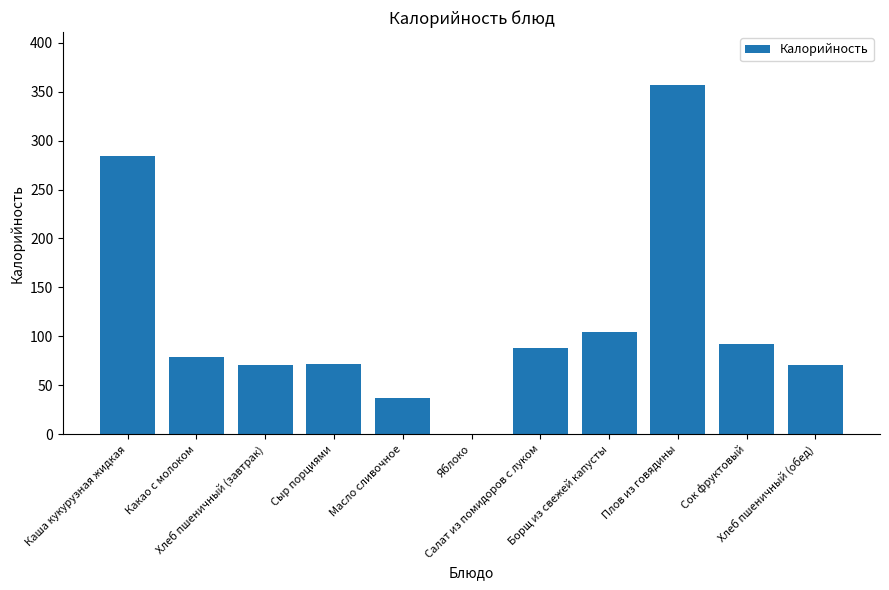

Count the number of data series in this chart.

1